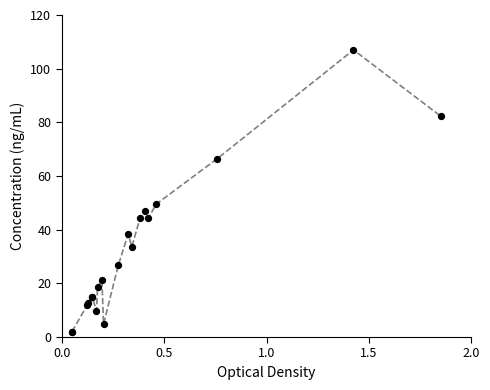

What Y value in the scatter plot is closest to 54?

49.6